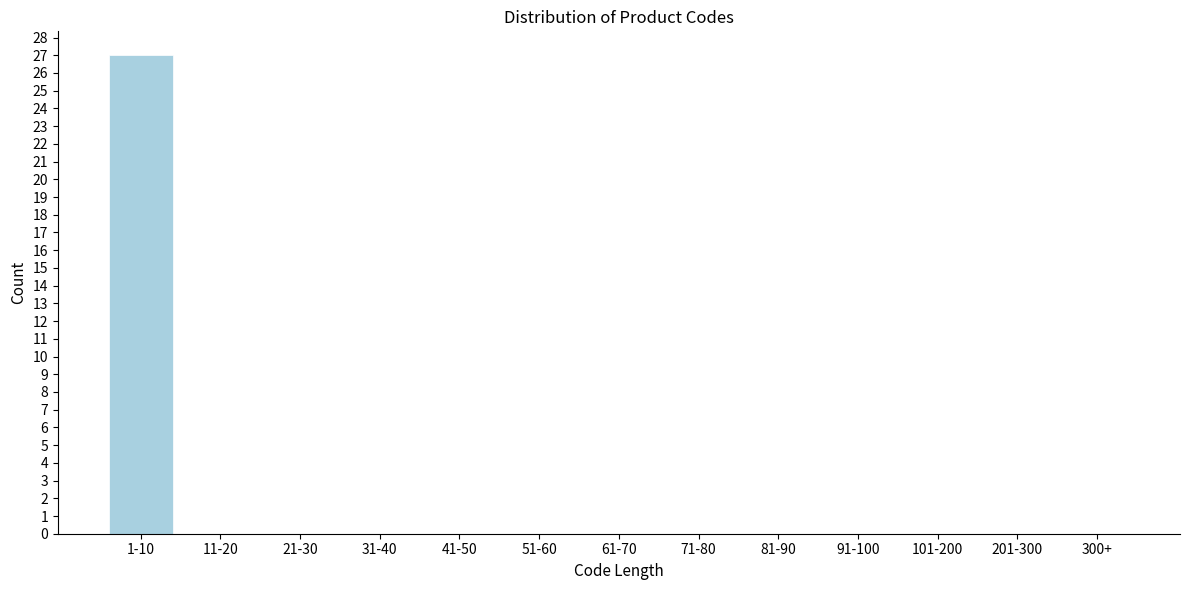

Reading left to right, transcribe all the data shown in this chart.

1-10=27	11-20=0	21-30=0	31-40=0	41-50=0	51-60=0	61-70=0	71-80=0	81-90=0	91-100=0	101-200=0	201-300=0	300+=0